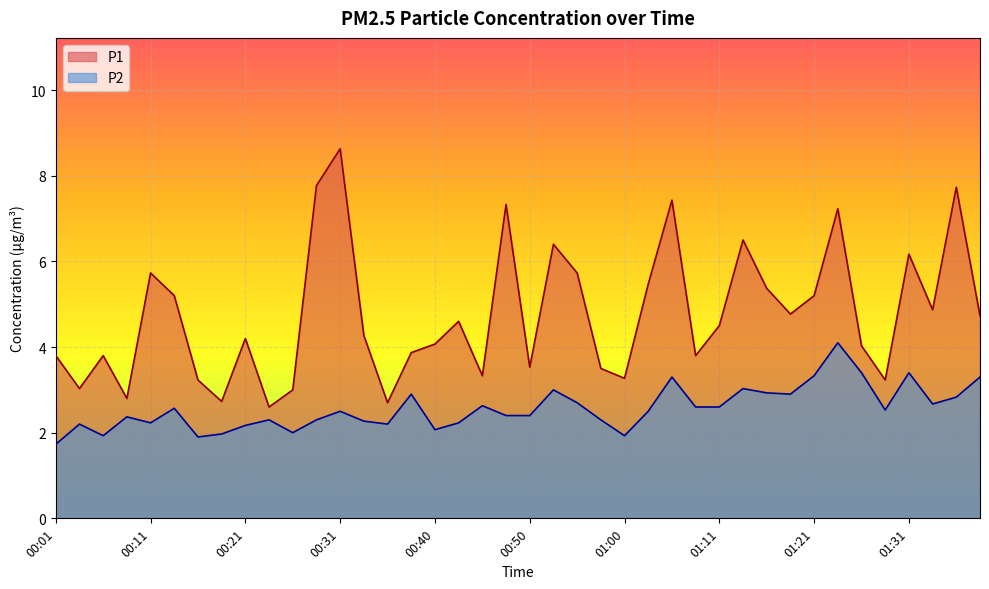

What is the sum of all P2 values?

102.6